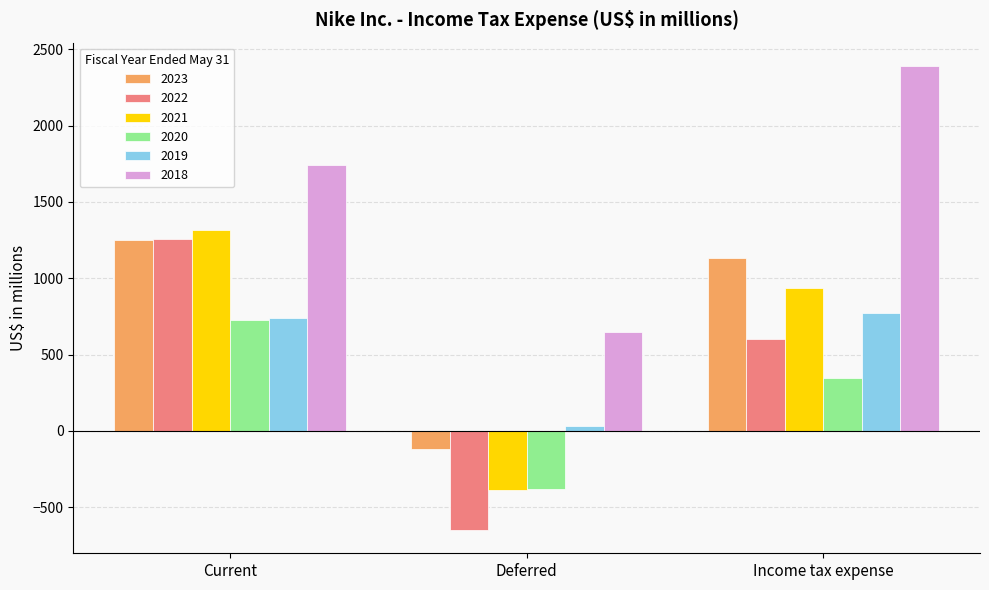

The value of 2022 at Deferred is -1091. True or false?

False